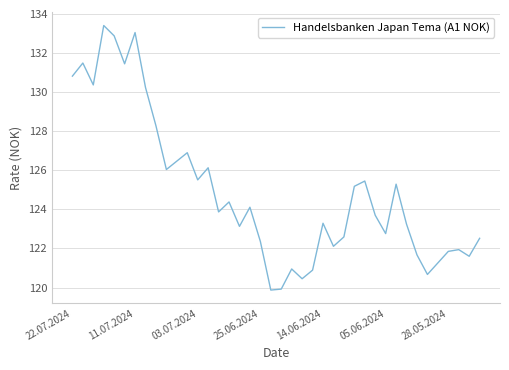

What is the maximum value shown in the chart?

133.4